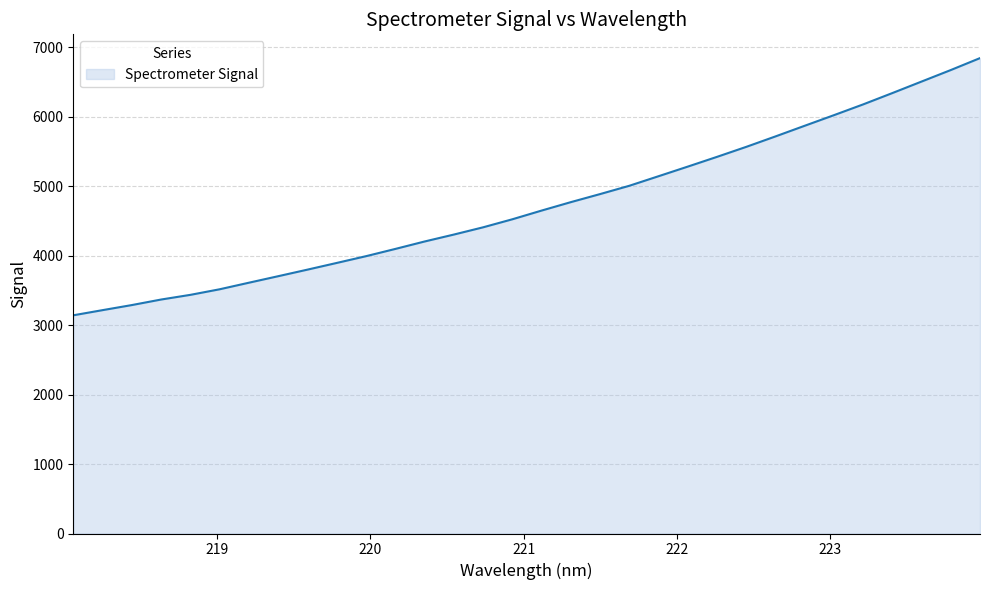

What is the smallest value displayed?

3140.4